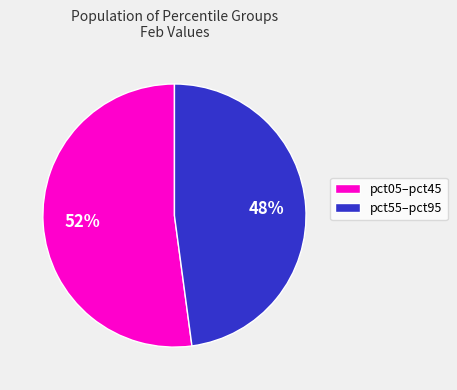

Between pct05–pct45 and pct55–pct95, which is larger?

pct05–pct45